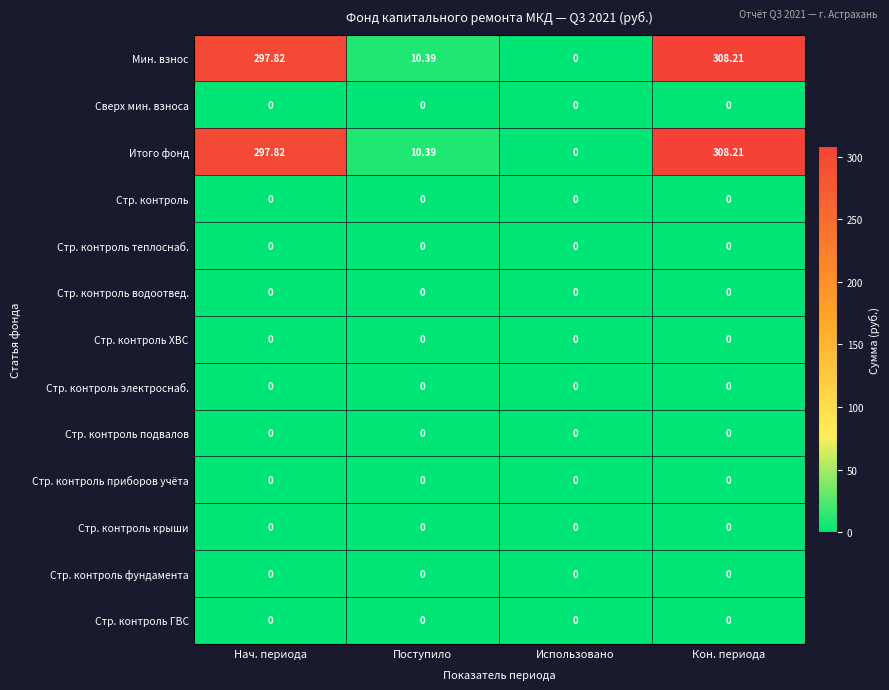

At which category is the sum across all series the highest?

Кон. периода